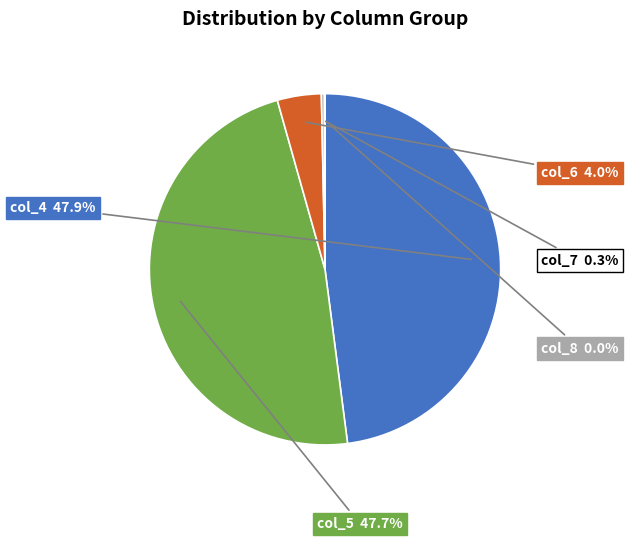

Is there a majority slice in this chart?

No